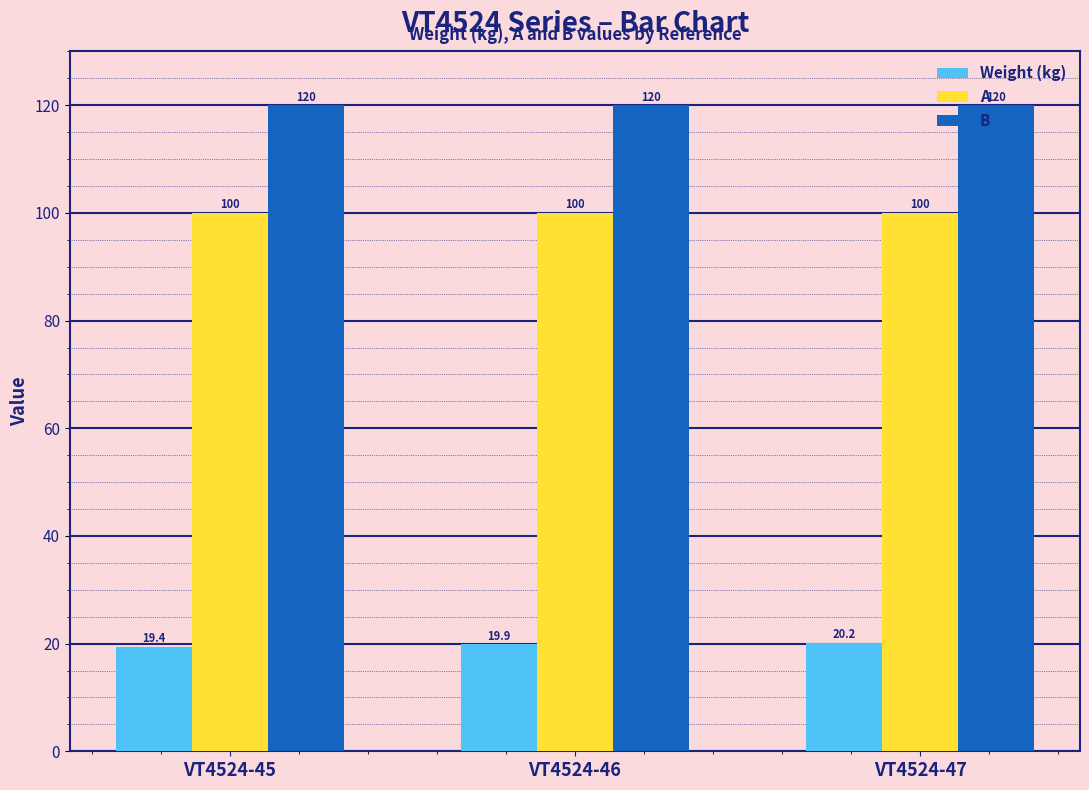

Where is Weight (kg) nearest to the value 19?

VT4524-45